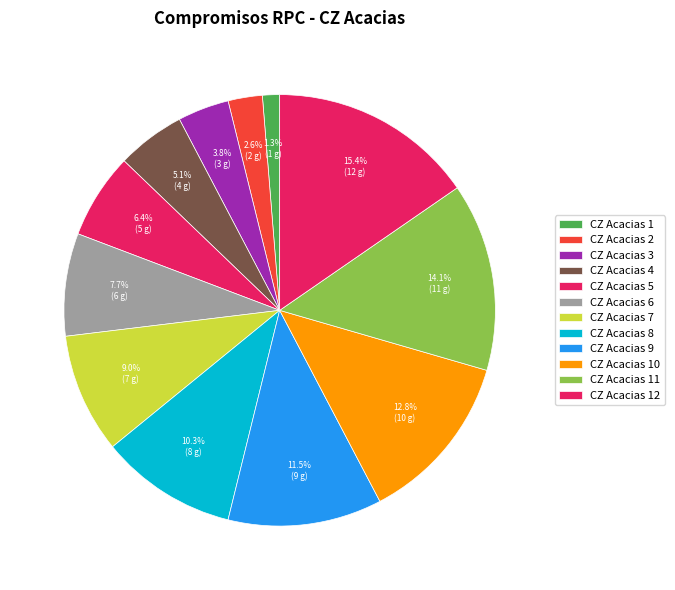

Which has a higher value, CZ Acacias 6 or CZ Acacias 3?

CZ Acacias 6